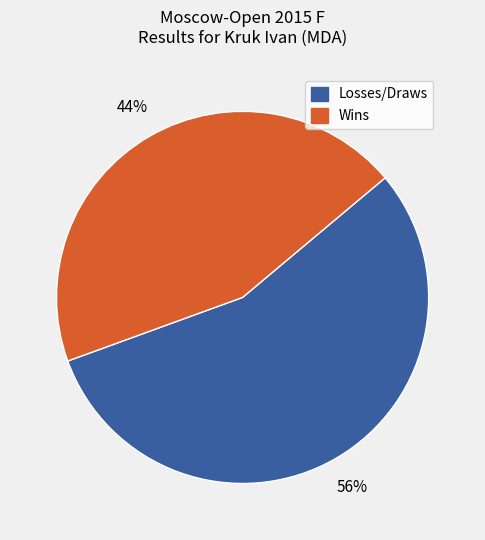

To the nearest percent, what is the average slice percentage?

50%